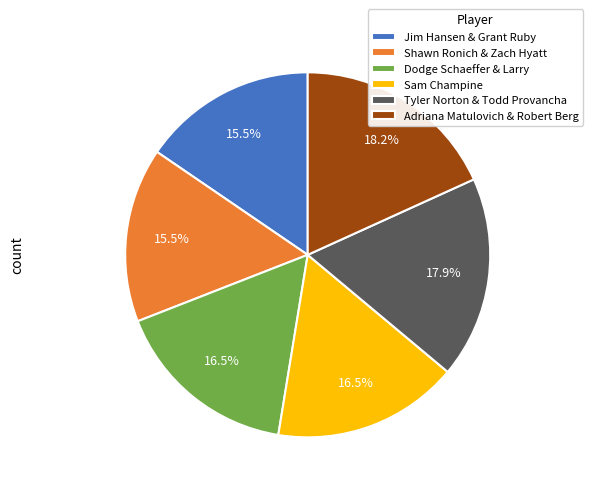

How many segments does this pie chart have?

6